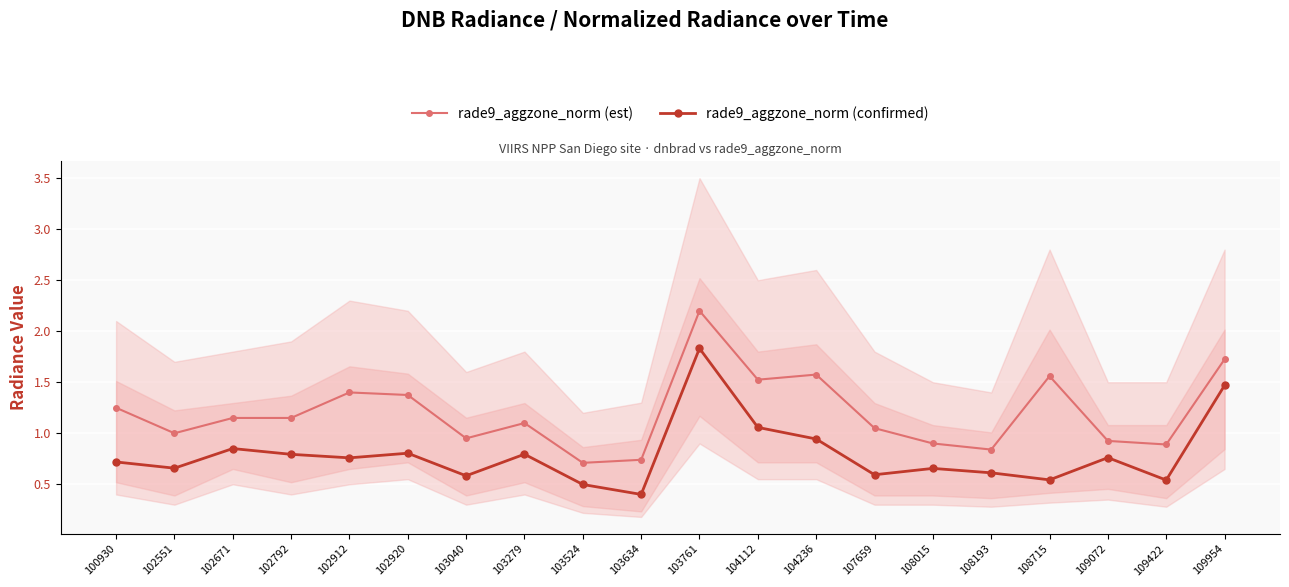

Between 103524 and 103040, which is larger?

103040